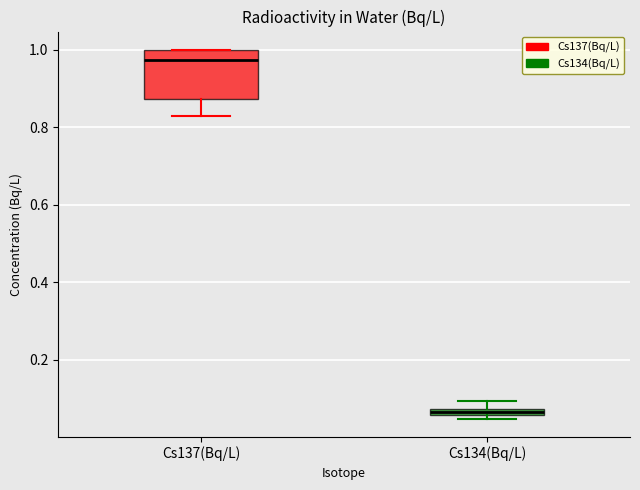

Which box's median line is the lowest?

Cs134(Bq/L)